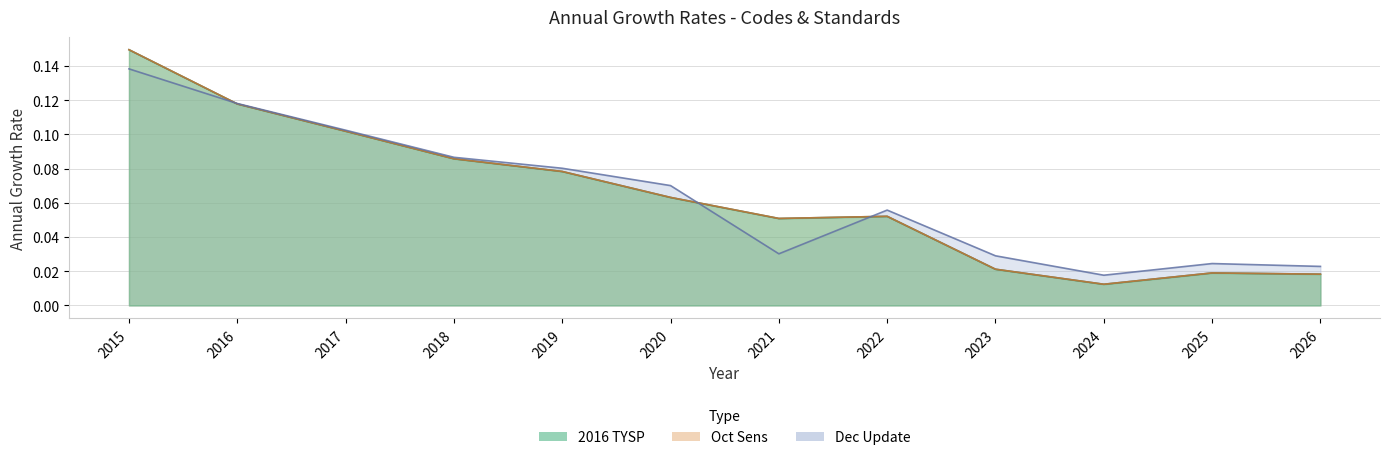

Is it true that Oct Sens equals 0.0 at 2024?

True